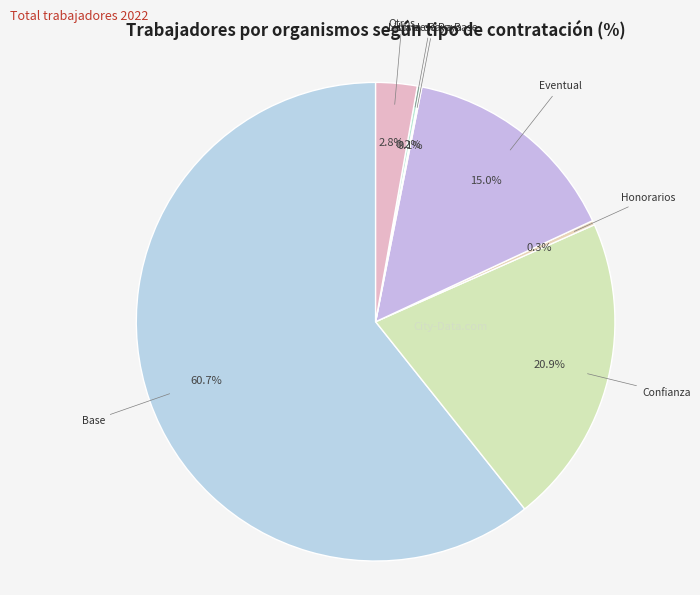

Which category has the biggest portion of the pie?

Base